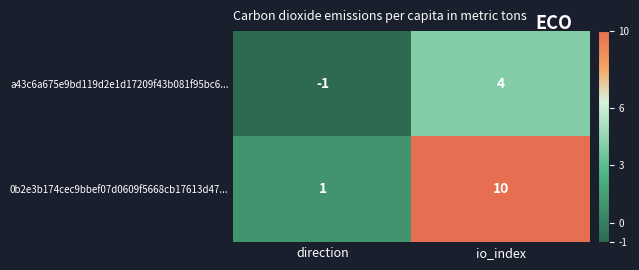

What is the average value of the 0b2e3b174cec9bbef07d0609f5668cb17613d47... series?

6